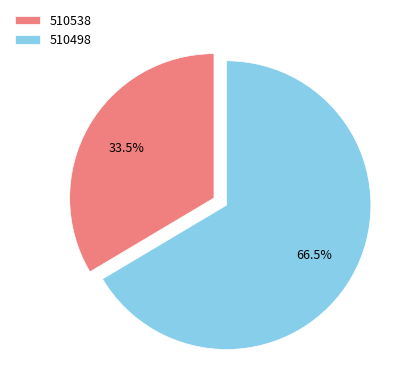

Is there any slice that represents more than half of the pie?

Yes